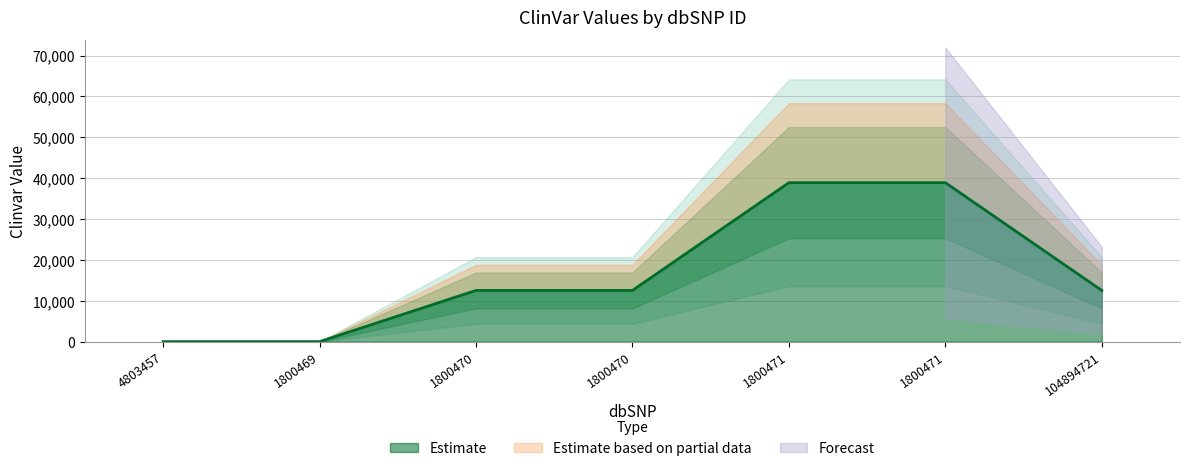

What is the sum of all values?

115403